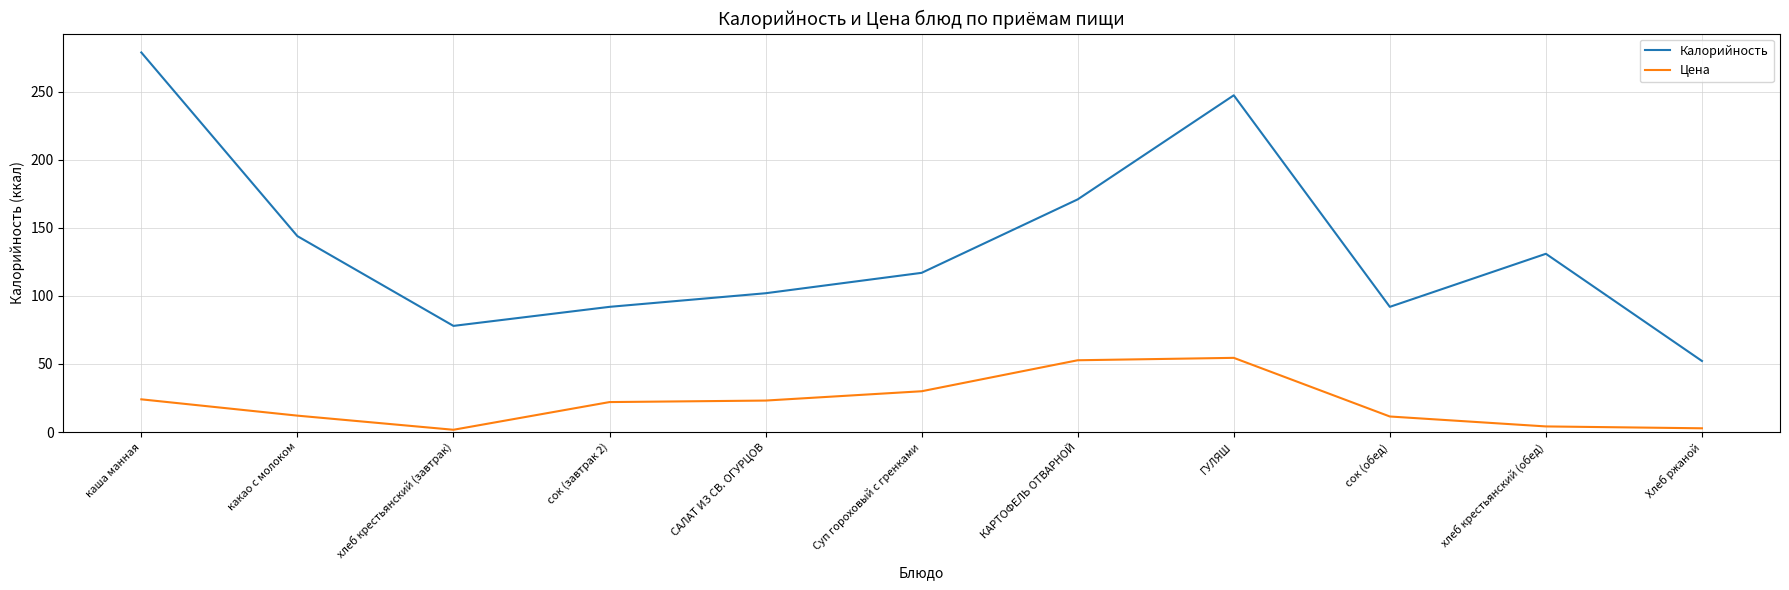

Does the chart have visible grid lines?

Yes